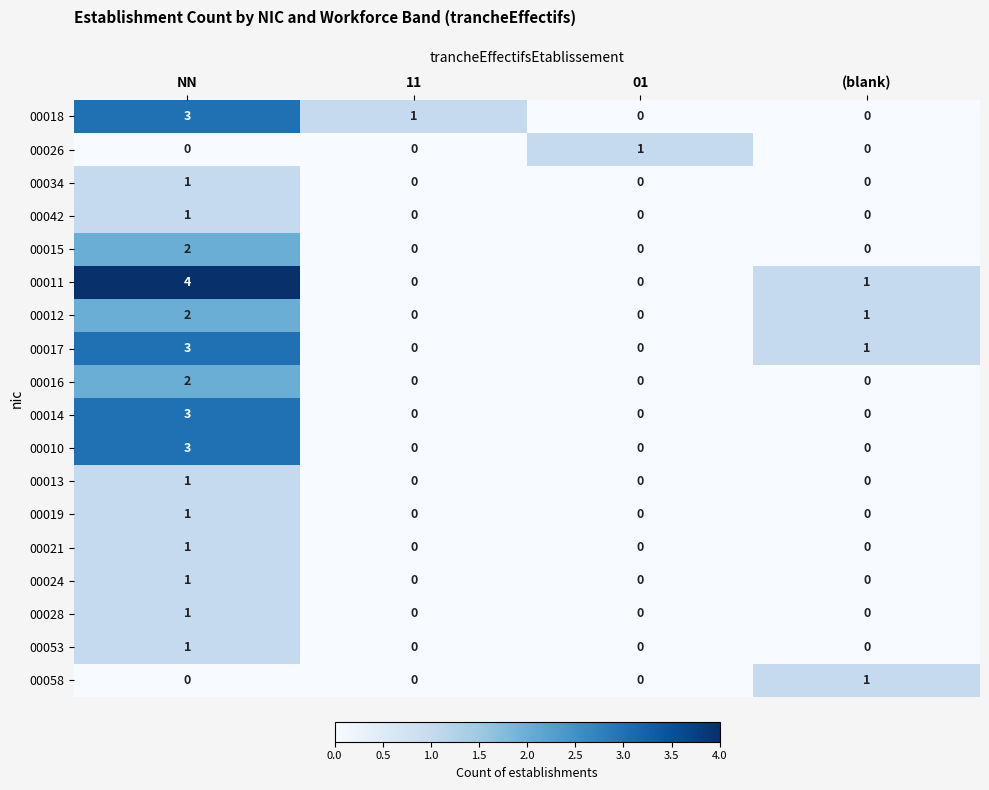

How many categories are shown in the chart?

4